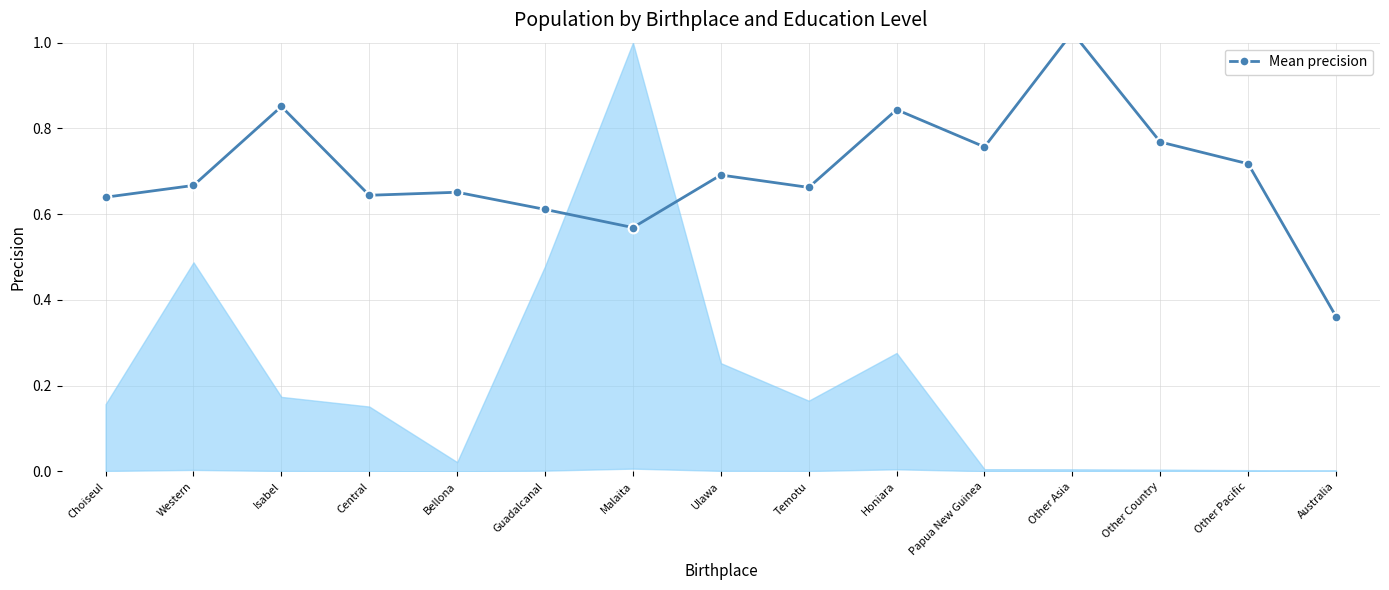

At which category does the chart reach its minimum across all series?

Australia